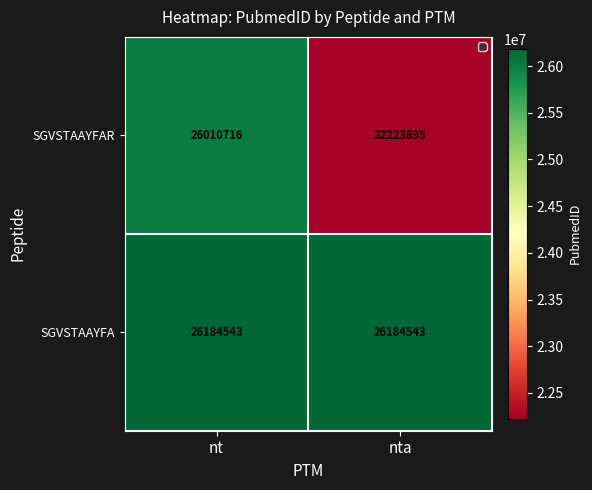

What is the approximate value of SGVSTAAYFAR at nta, to the nearest 10?

22223900